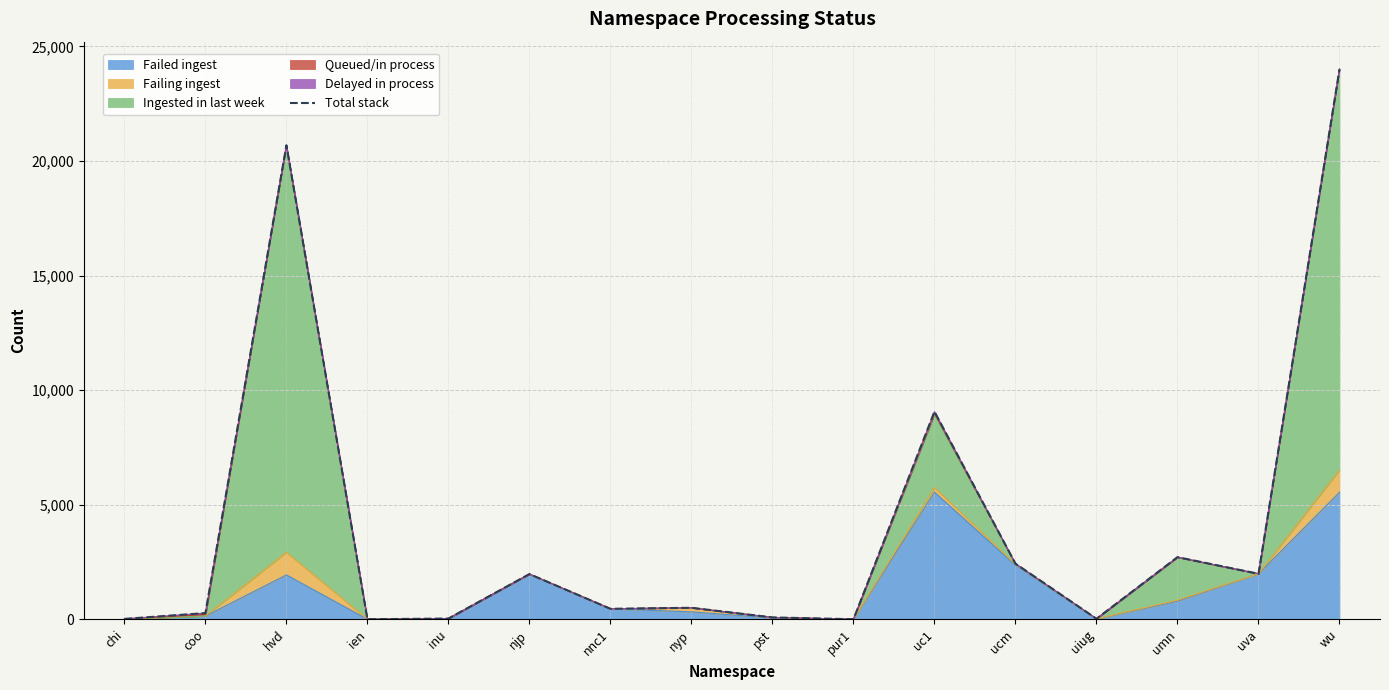

Where is the first local minimum?

ien